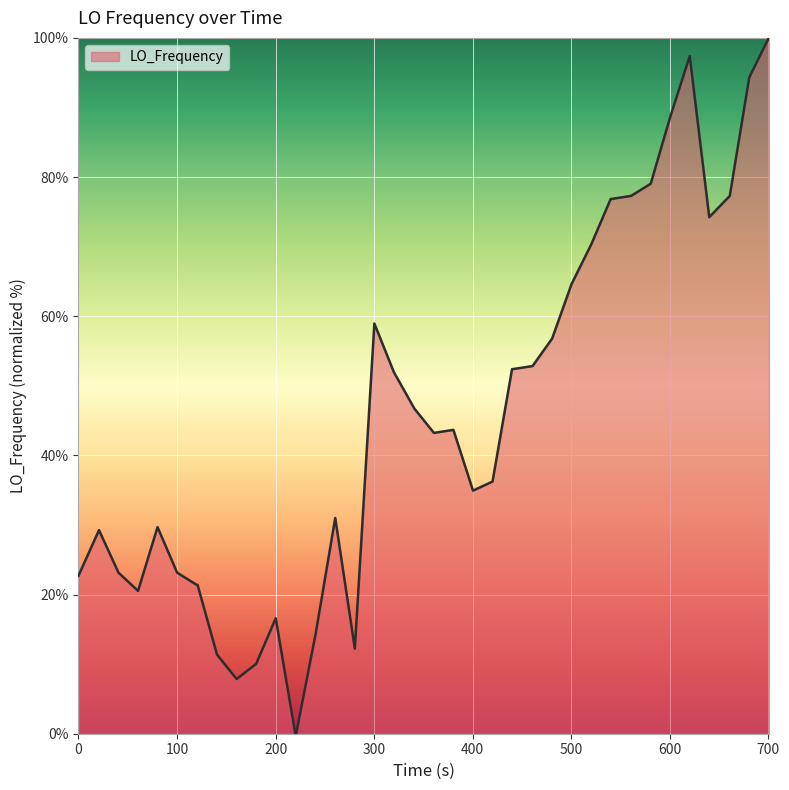

What is the greatest value displayed?

100.0